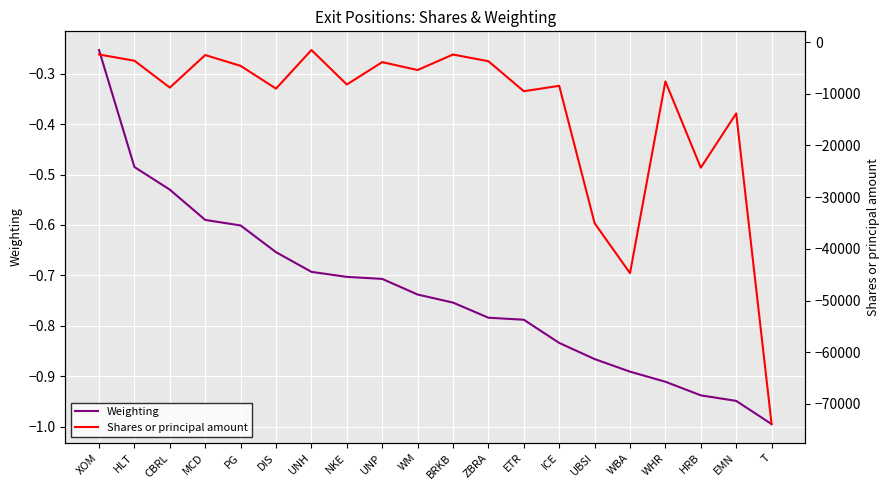

What is the smallest value displayed?

-73900.0